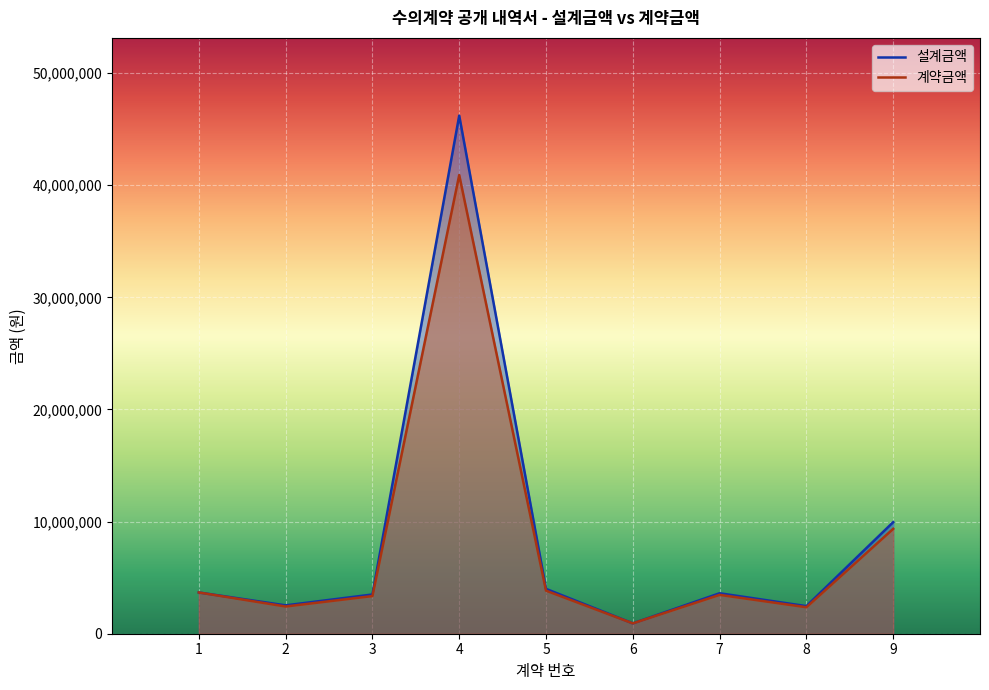

True or false: 계약금액 and 설계금액 cross at least once.

False